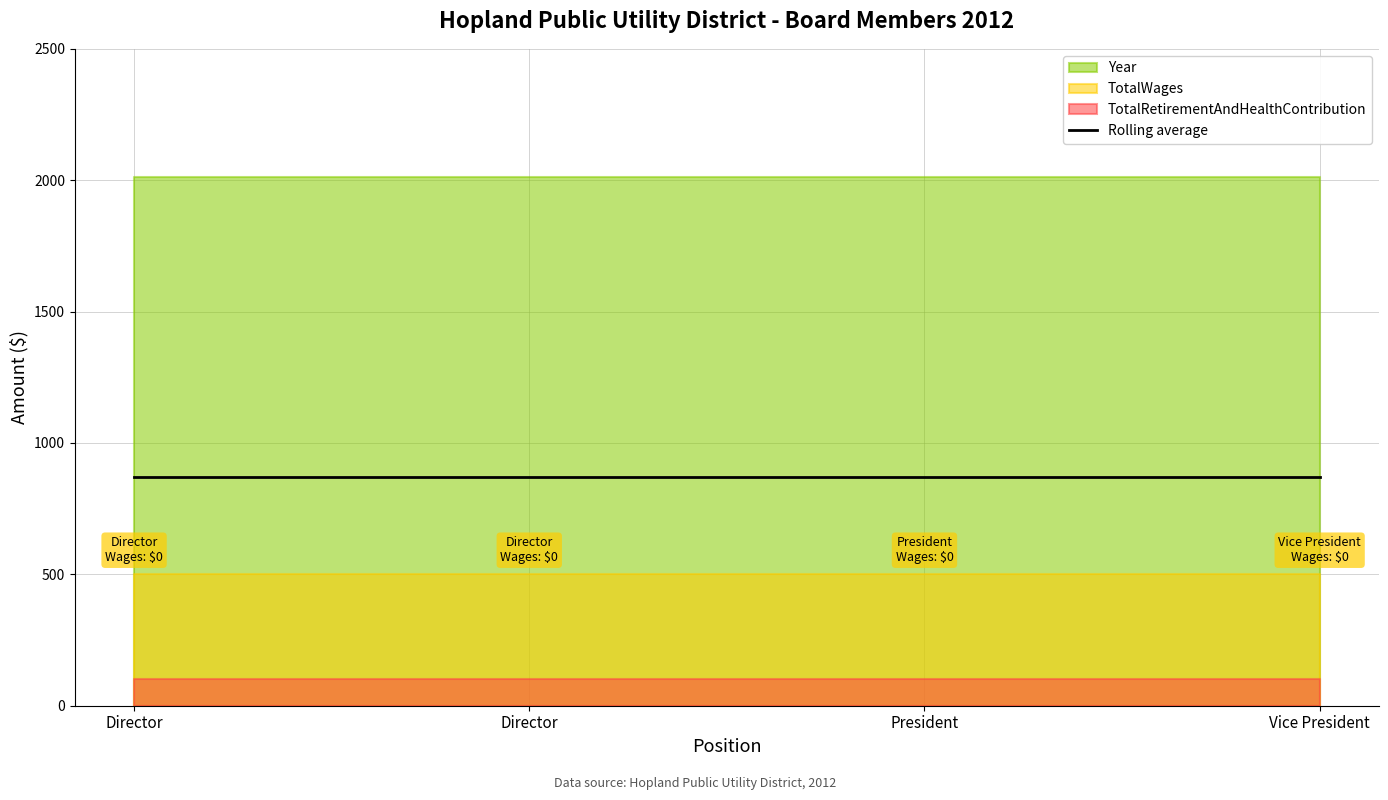

What is the label of the 2nd point from the right?

President